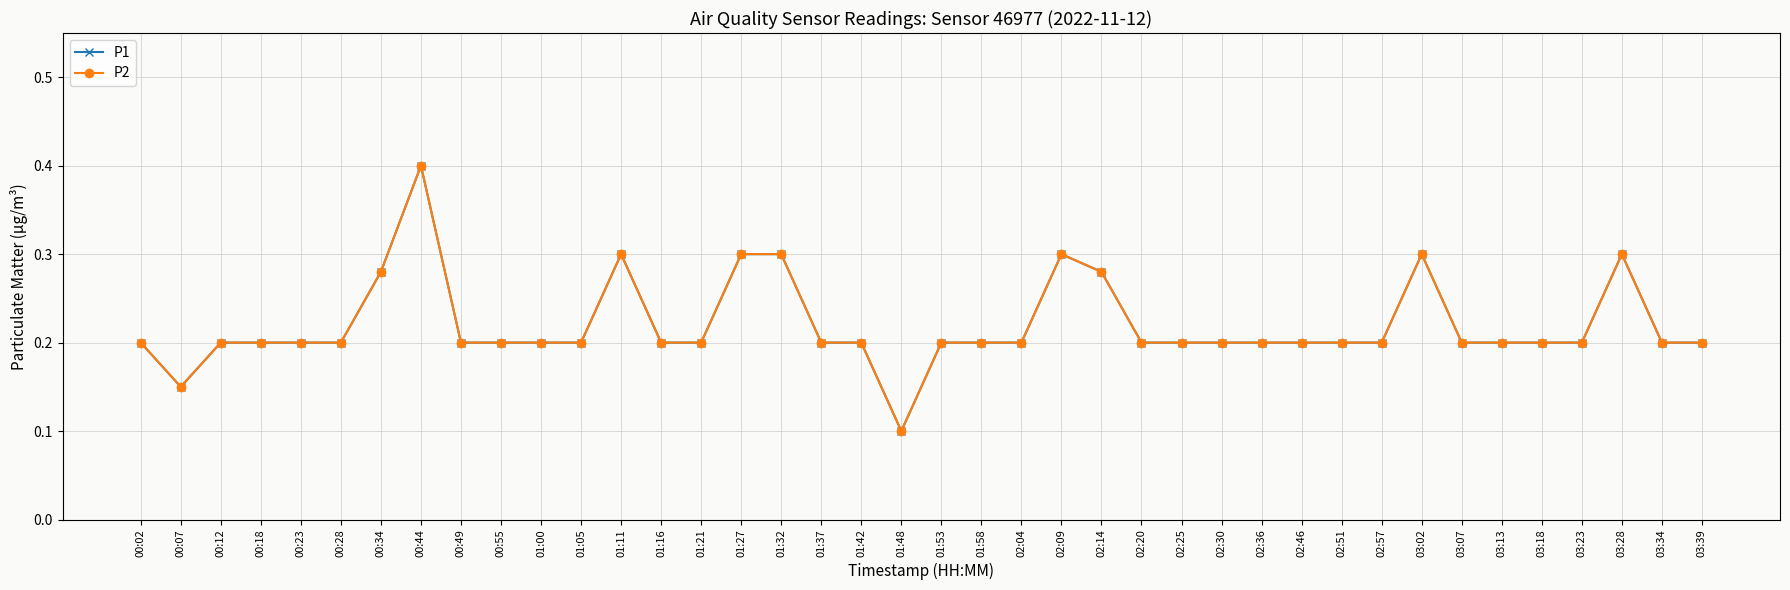

What is the total value across all series at 00:07?

0.3